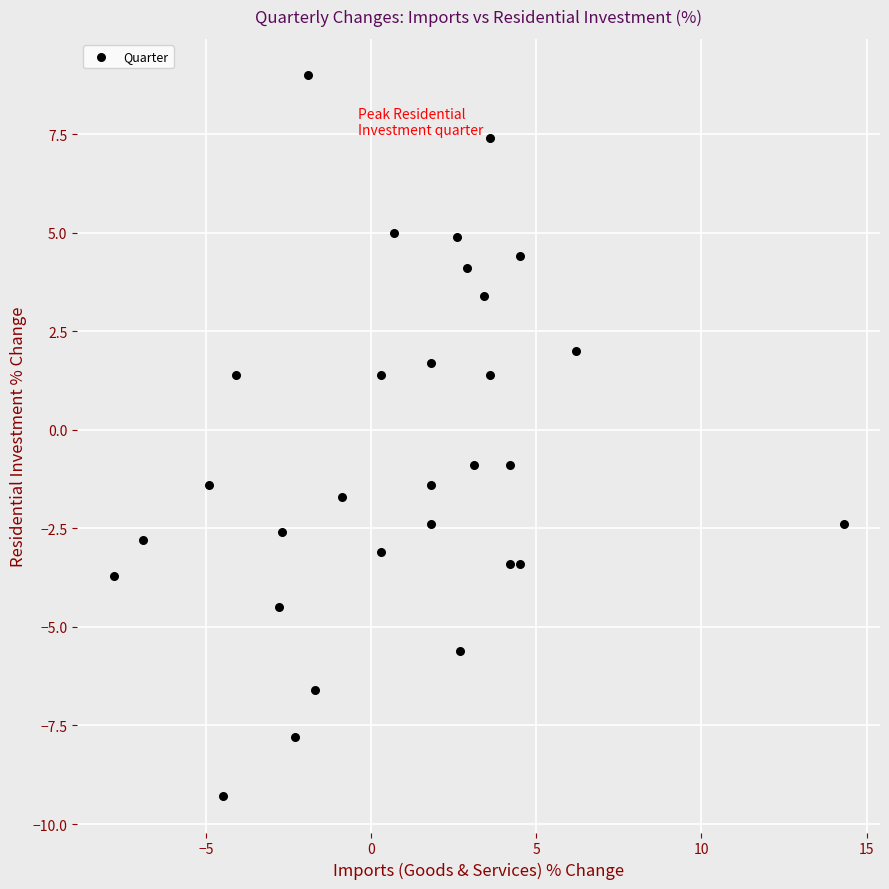

What is the range of Y values (max minus min)?

18.3